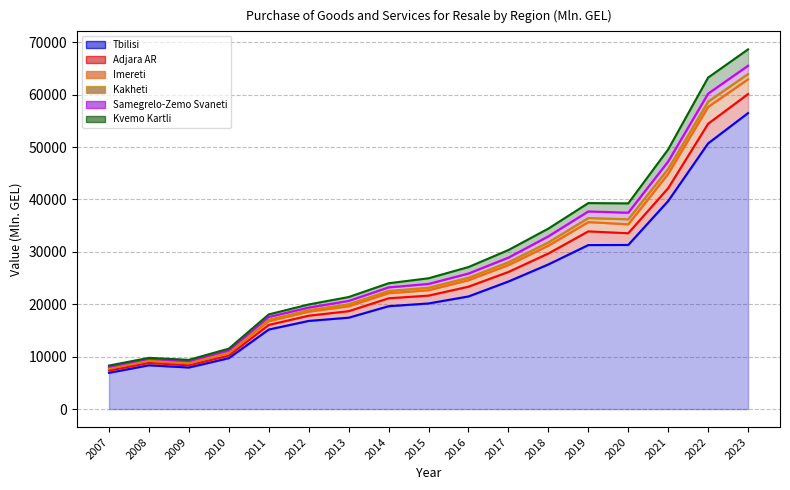

What is the difference between the highest and lowest values at 2021?

9842.6